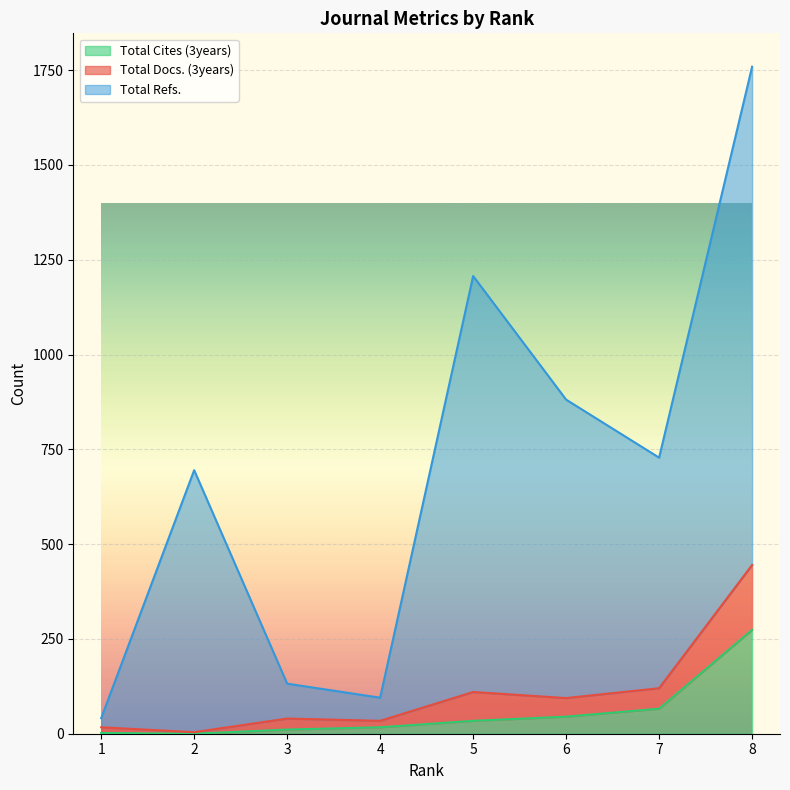

True or false: Total Cites (3years) and Total Refs. cross at least once.

False